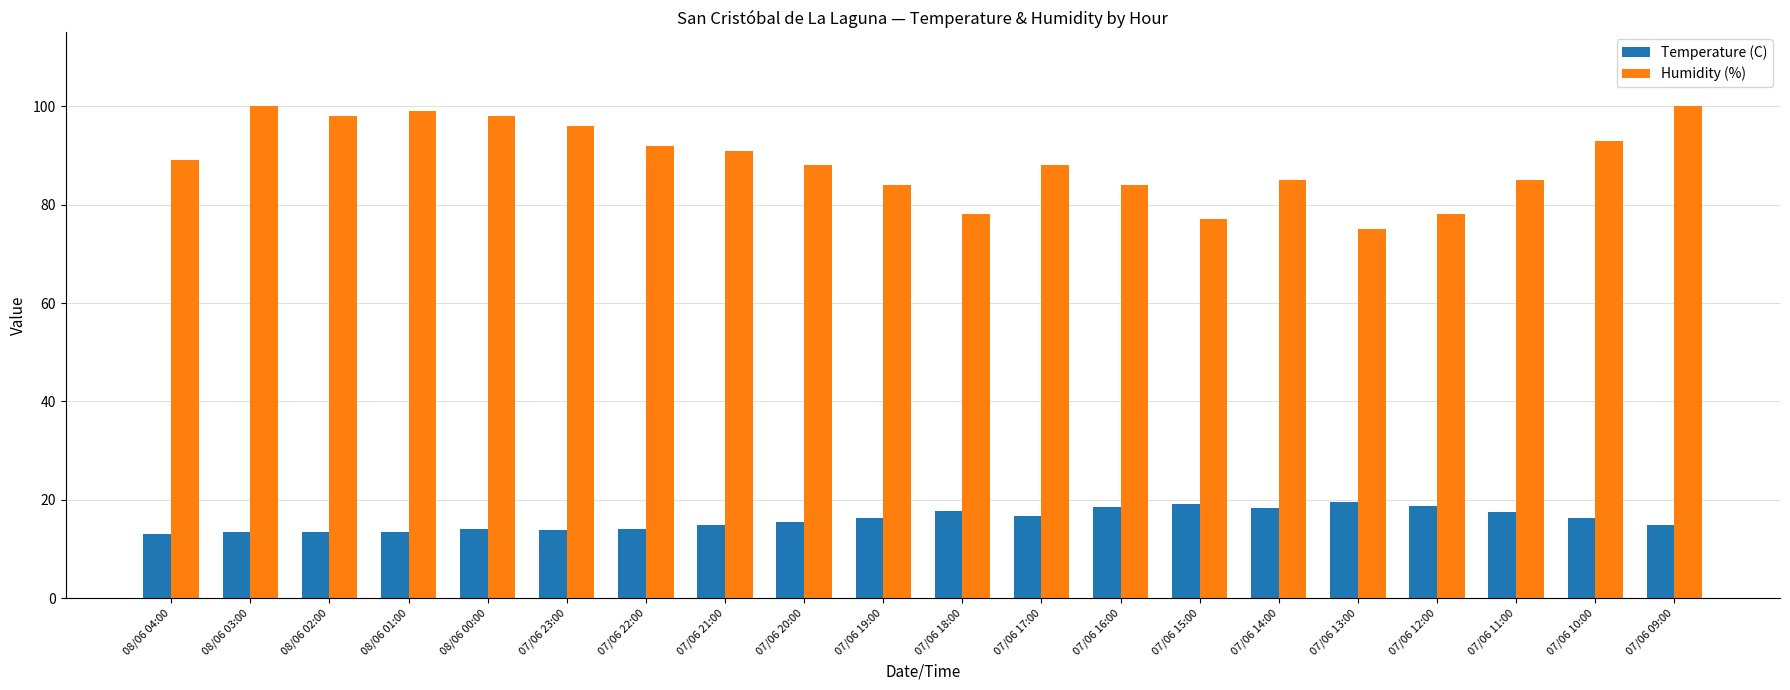

Are the bars horizontal?

No